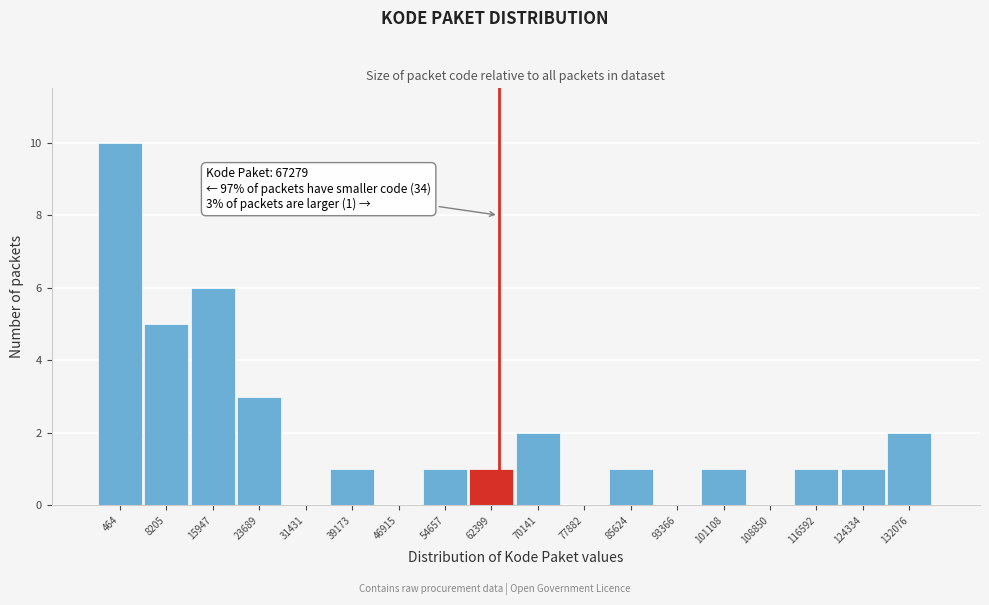

Reading left to right, what are all the values shown in this chart?

464=10	8205=5	15947=6	23689=3	31431=0	39173=1	46915=0	54657=1	62399=1	70141=2	77882=0	85624=1	93366=0	101108=1	108850=0	116592=1	124334=1	132076=2